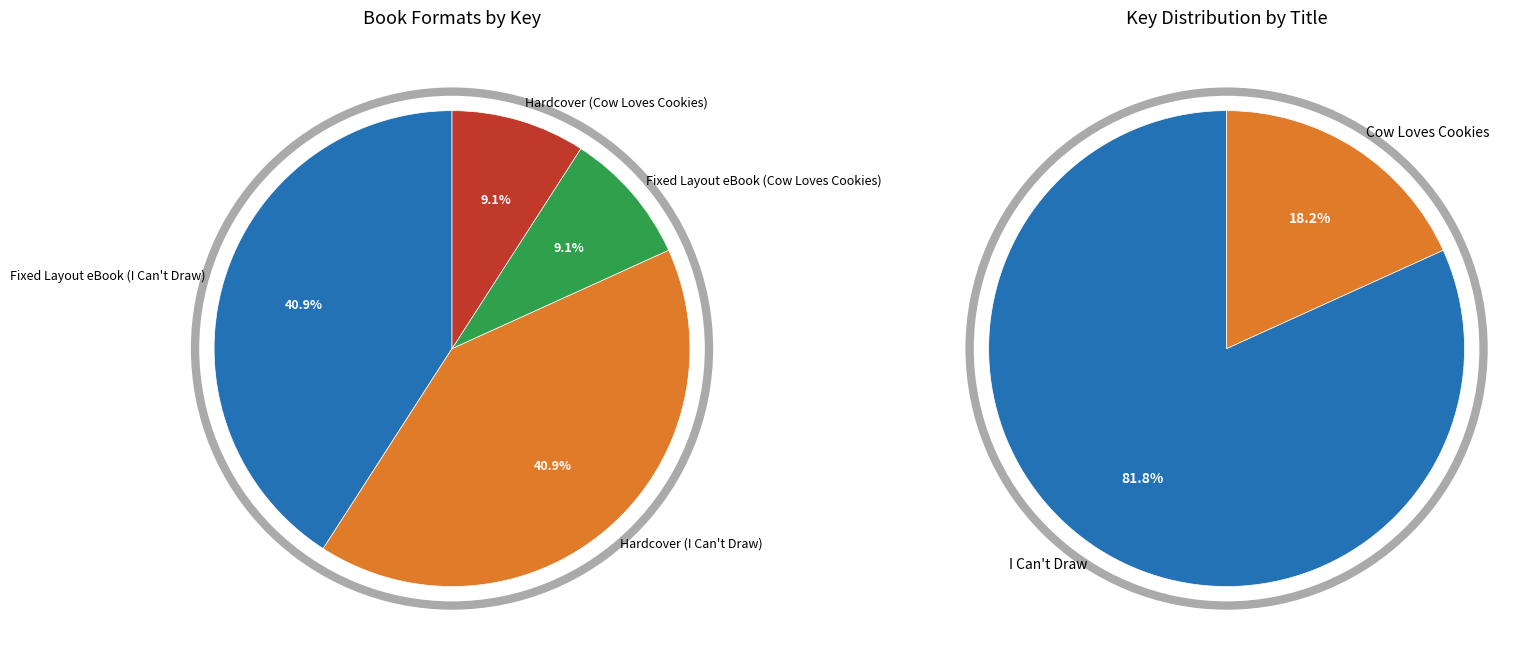

How many segments does this pie chart have?

4